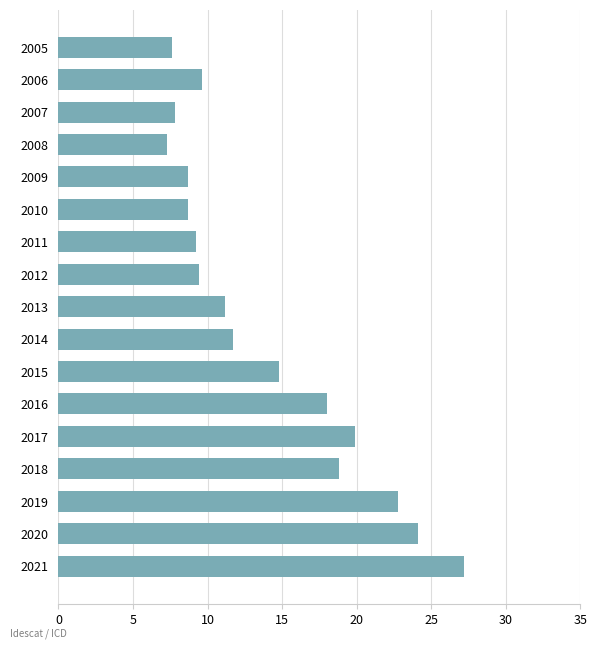

Is it true that the value at 2021 is 43.7?

False